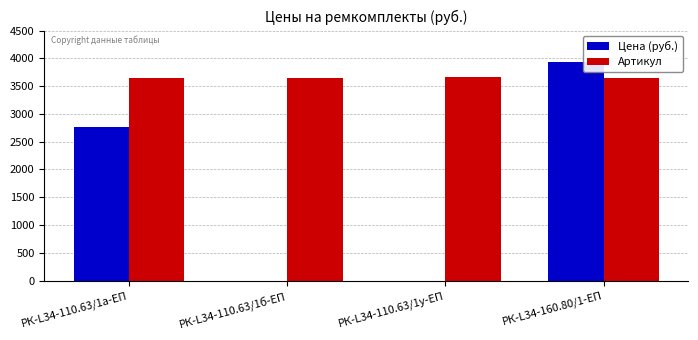

Which series has the largest total across all categories?

Артикул